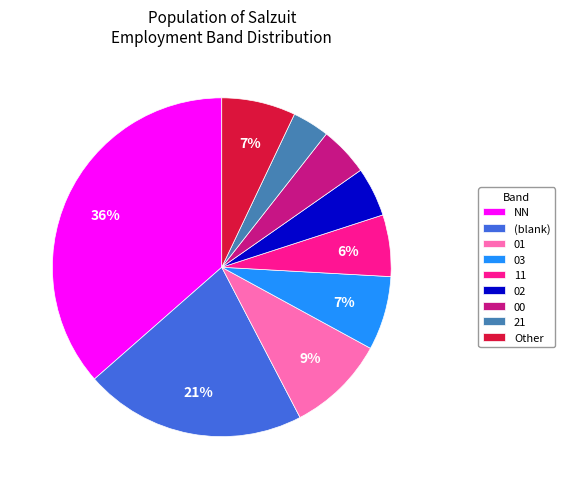

Does NN account for over 50% of the chart?

No